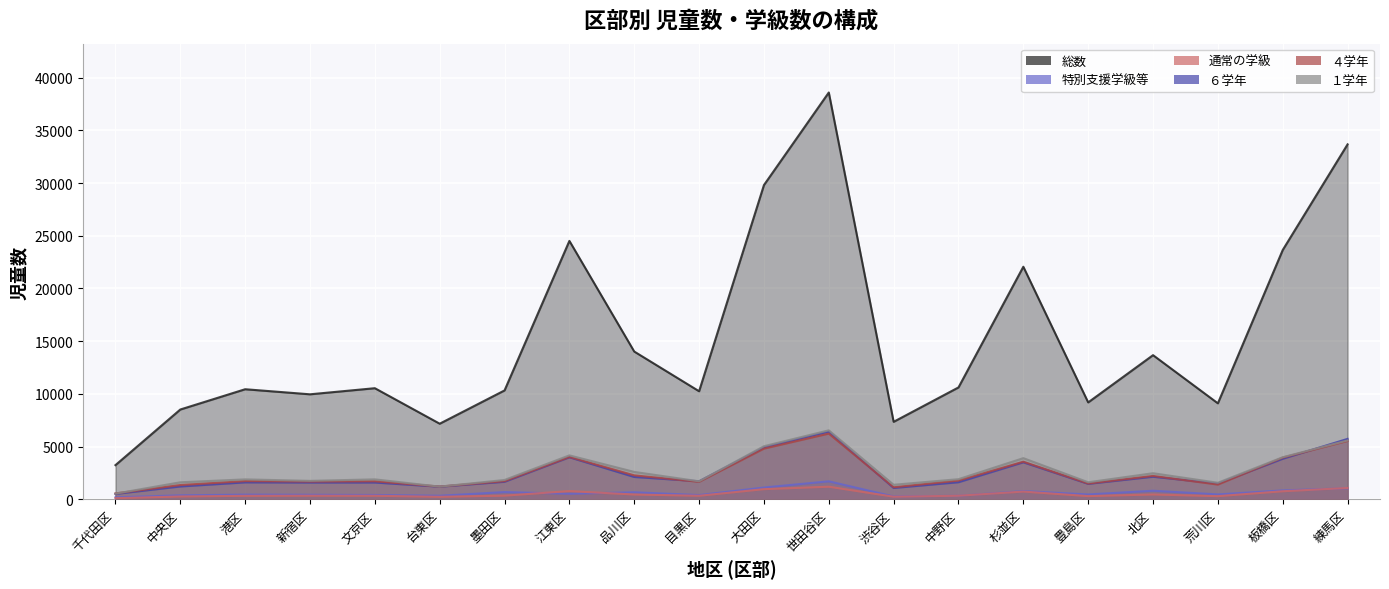

What is the label of the 13th point from the left?

渋谷区